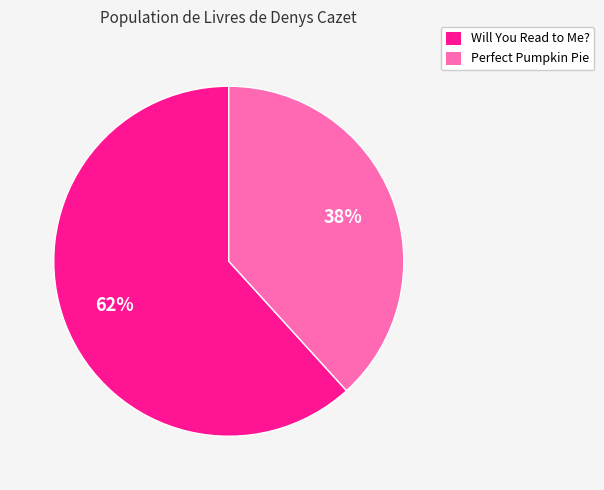

How many segments does this pie chart have?

2